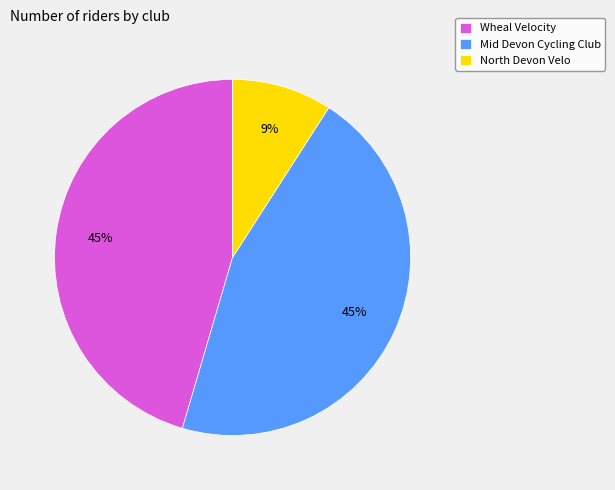

Which slice is the smallest?

North Devon Velo